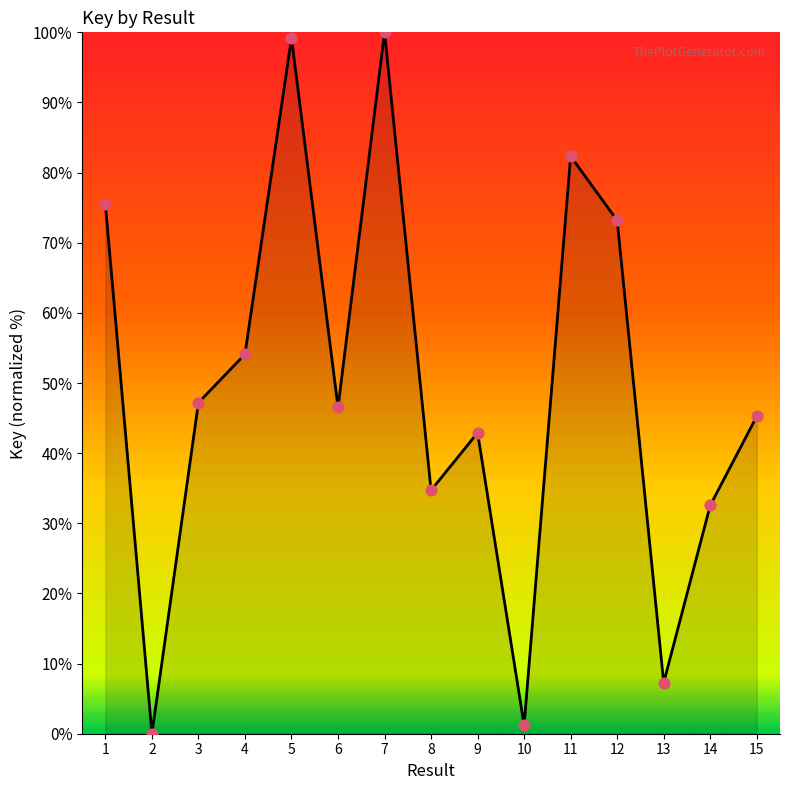

What is the change in value from 3 to 4?

+6.9